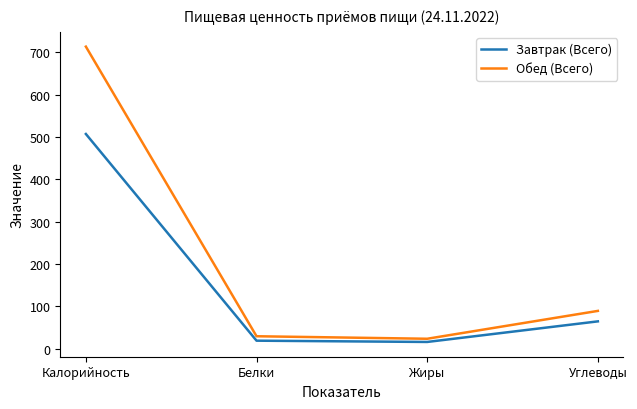

At how many categories does at least one series exceed 33?

2